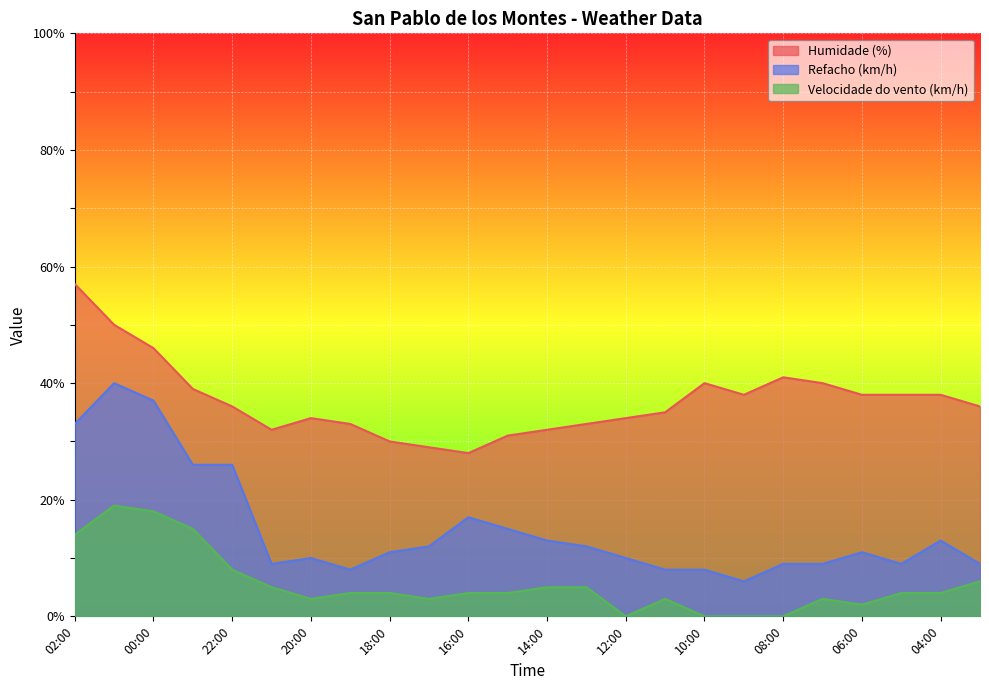

What are all the series names shown in the legend?

Humidade (%), Refacho (km/h), Velocidade do vento (km/h)